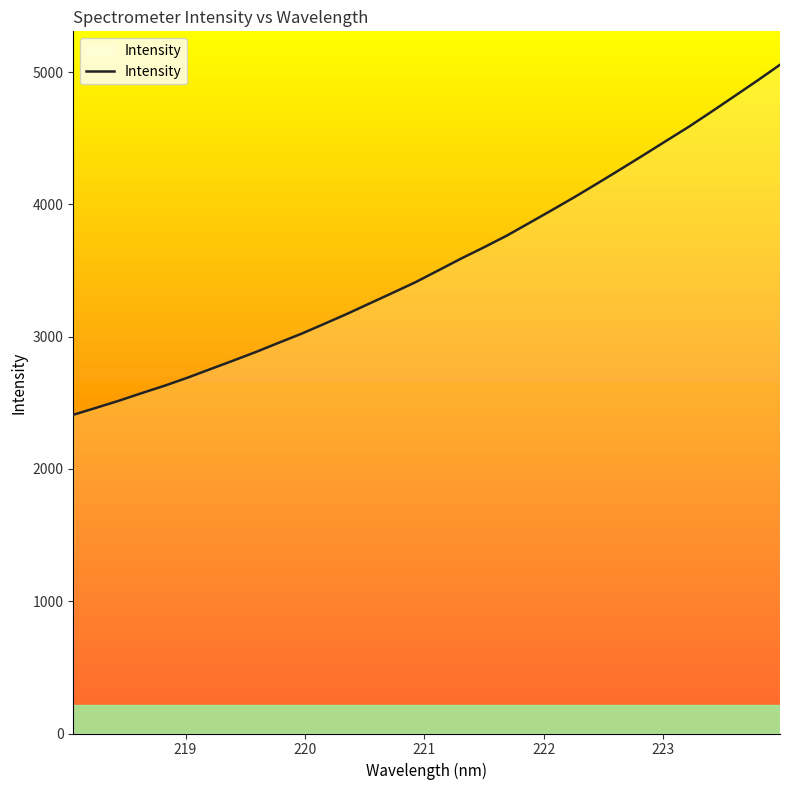

What is the minimum value shown in the chart?

2409.6